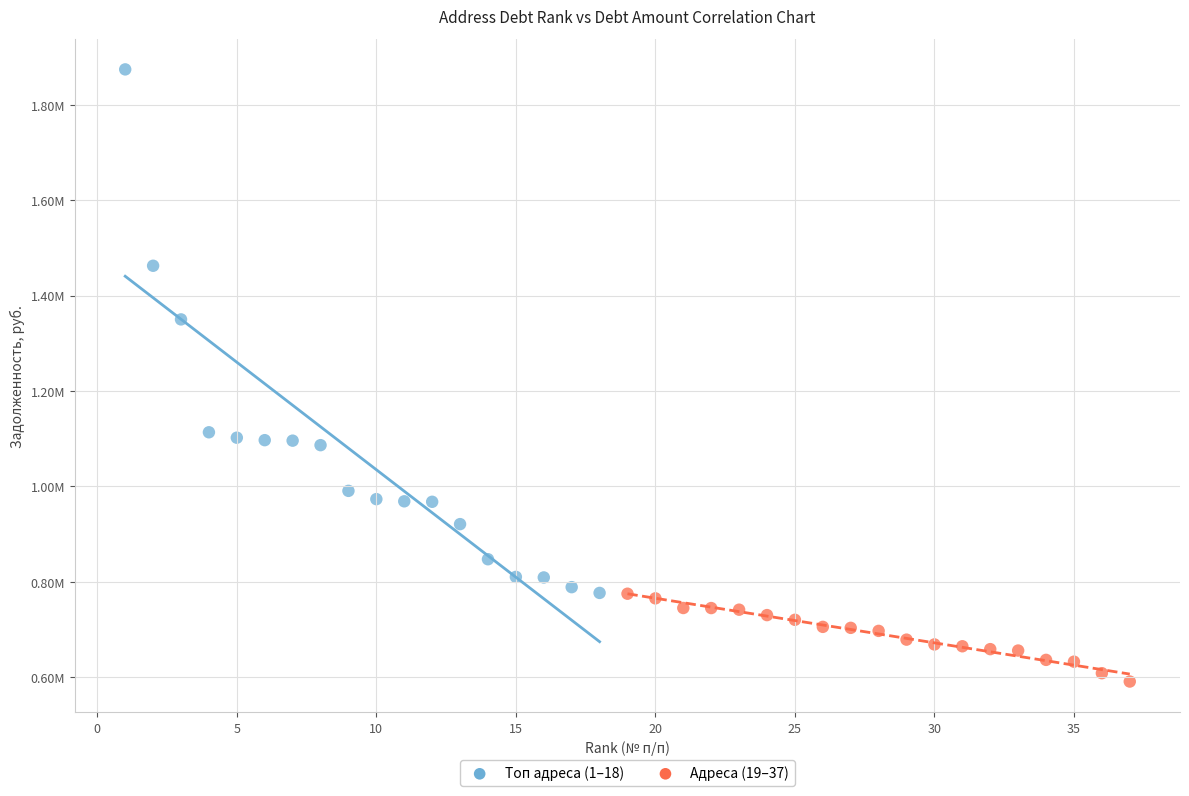

Which series reaches the minimum Y coordinate?

Адреса (19–37)